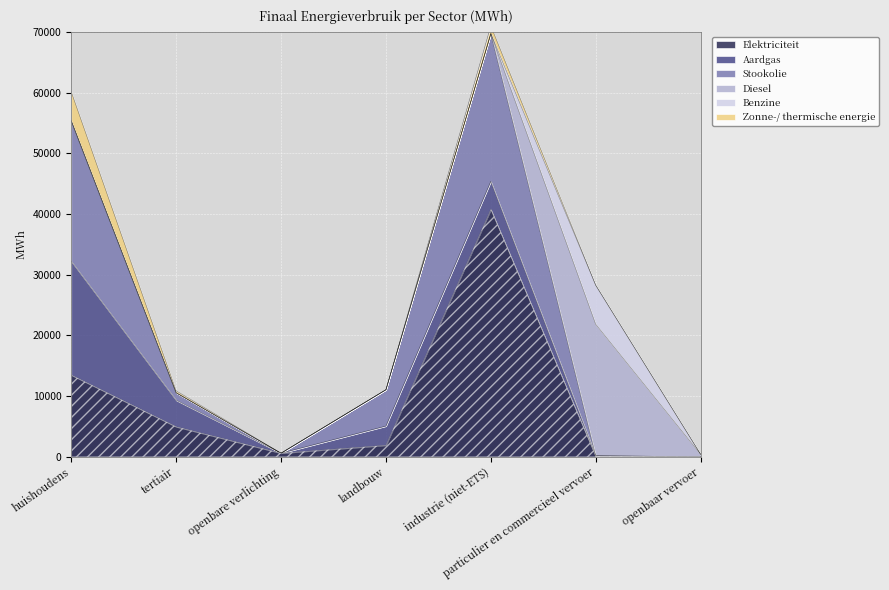

What is the total value across all series at particulier en commercieel vervoer?

28246.8